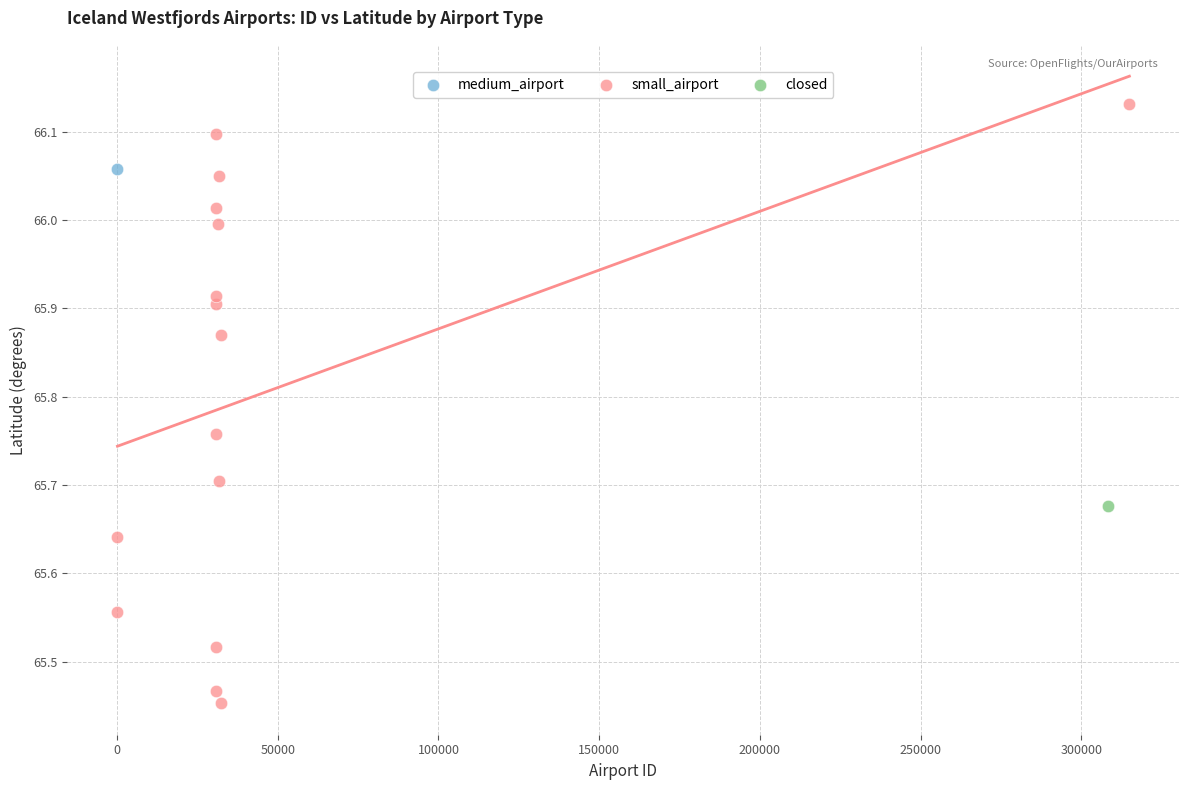

What are all the series names shown in the legend?

medium_airport, small_airport, closed